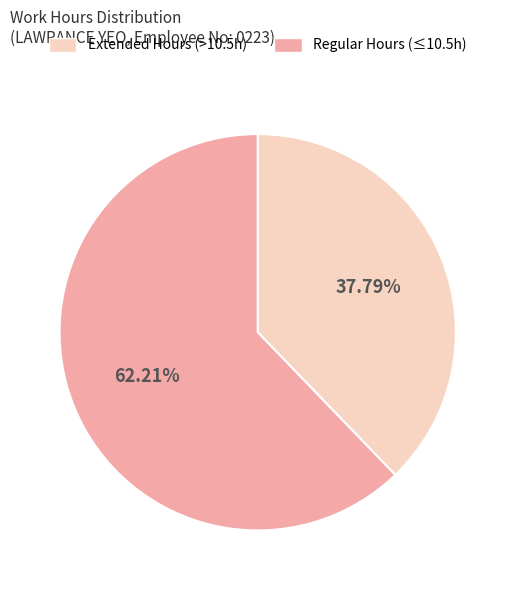

Between Regular Hours (≤10.5h) and Extended Hours (>10.5h), which is larger?

Regular Hours (≤10.5h)